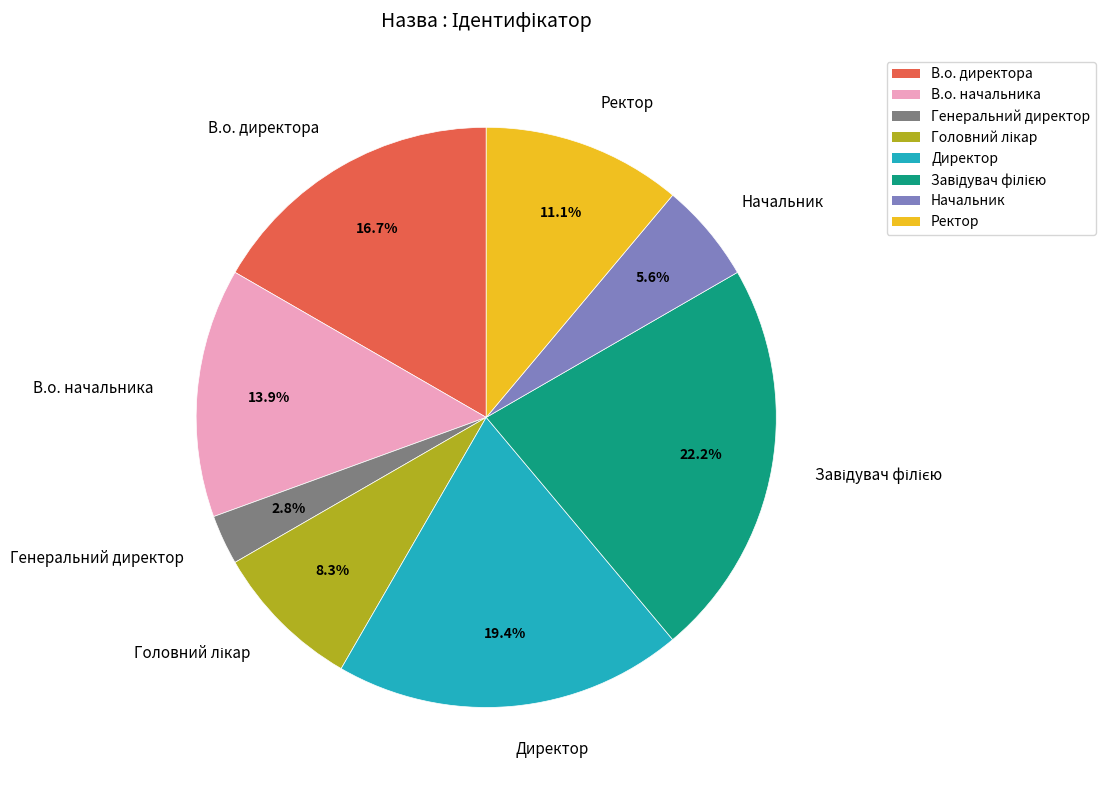

What is the smallest slice in the pie chart?

Генеральний директор